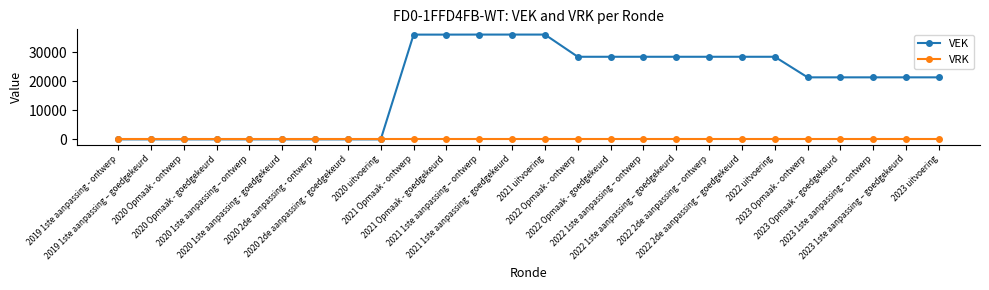

List the series in order of their overall mean, lowest first.

VRK, VEK